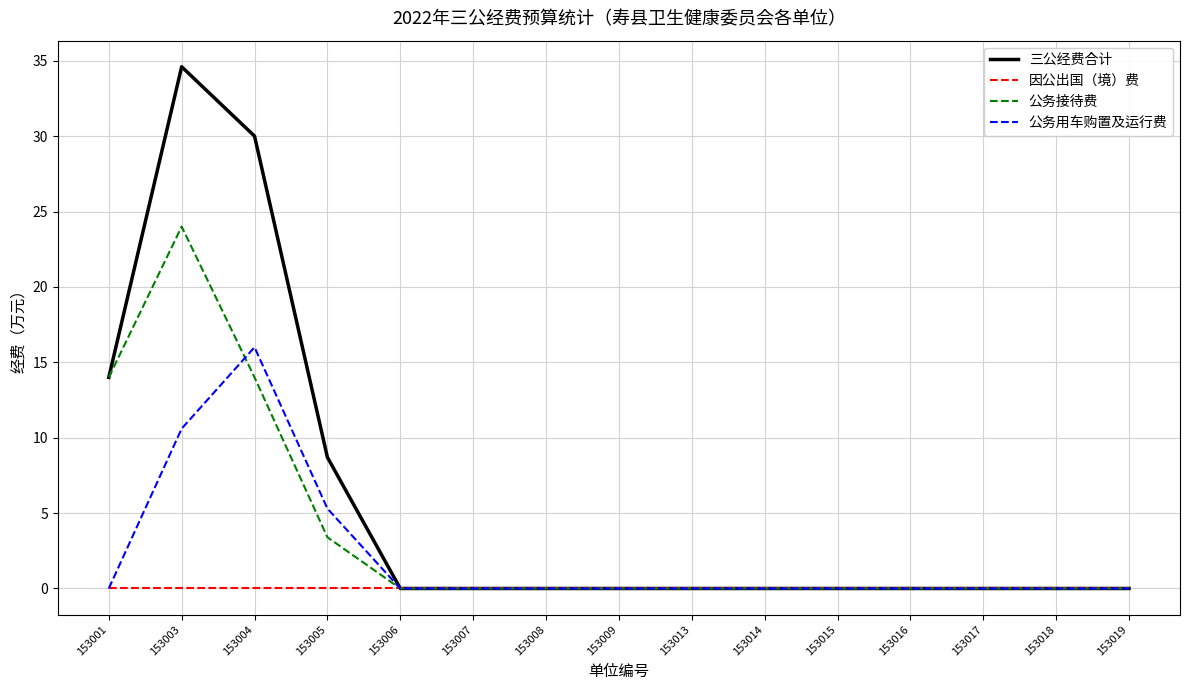

The value of 公务接待费 at 153008 is 0.0. True or false?

True